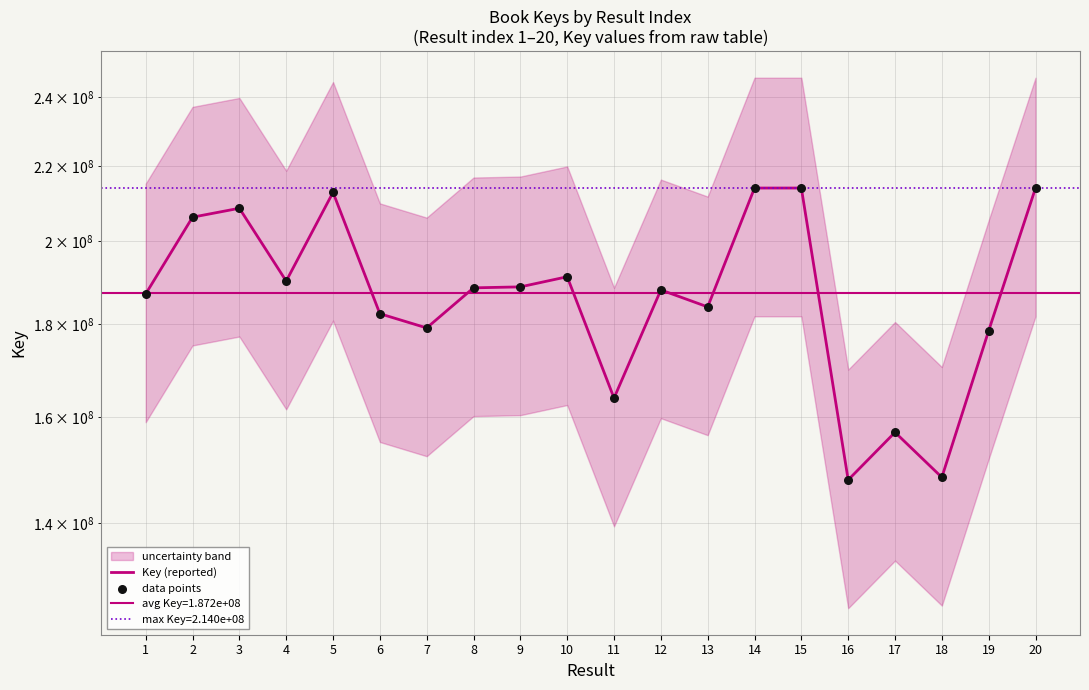

Which series contains the lowest Y value?

Key (reported)